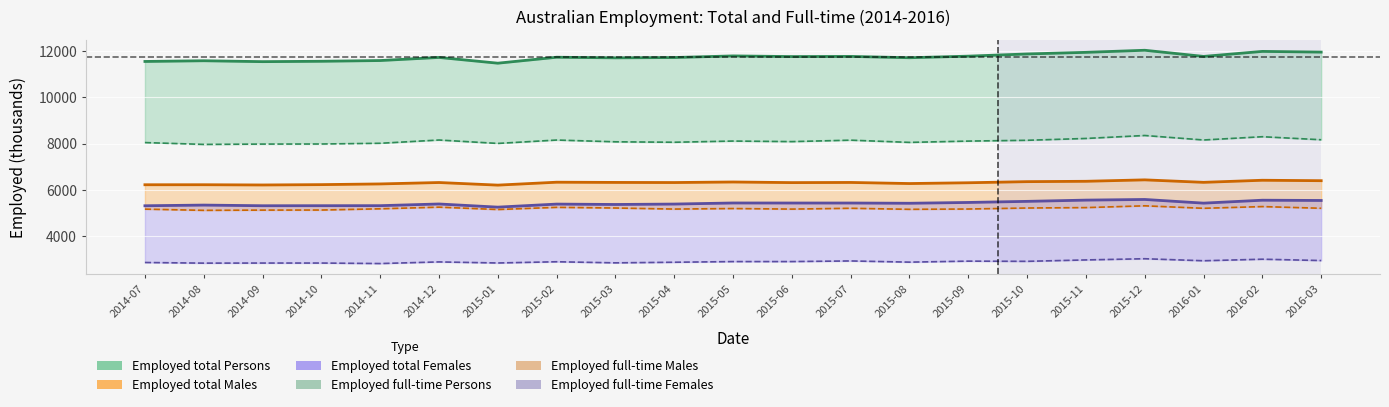

The value of Employed total Persons at 2016-02 is 17224.4. True or false?

False